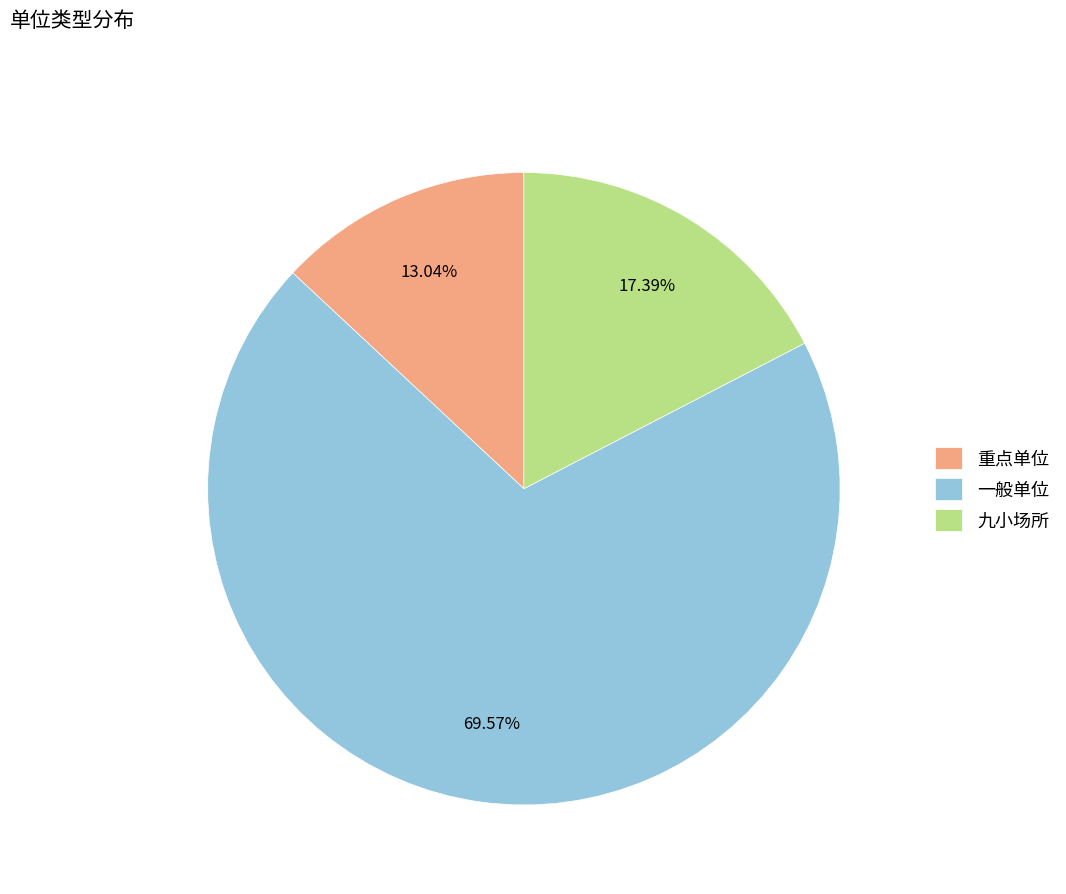

Combined, what portion of the pie is 一般单位 and 九小场所?

87.0%